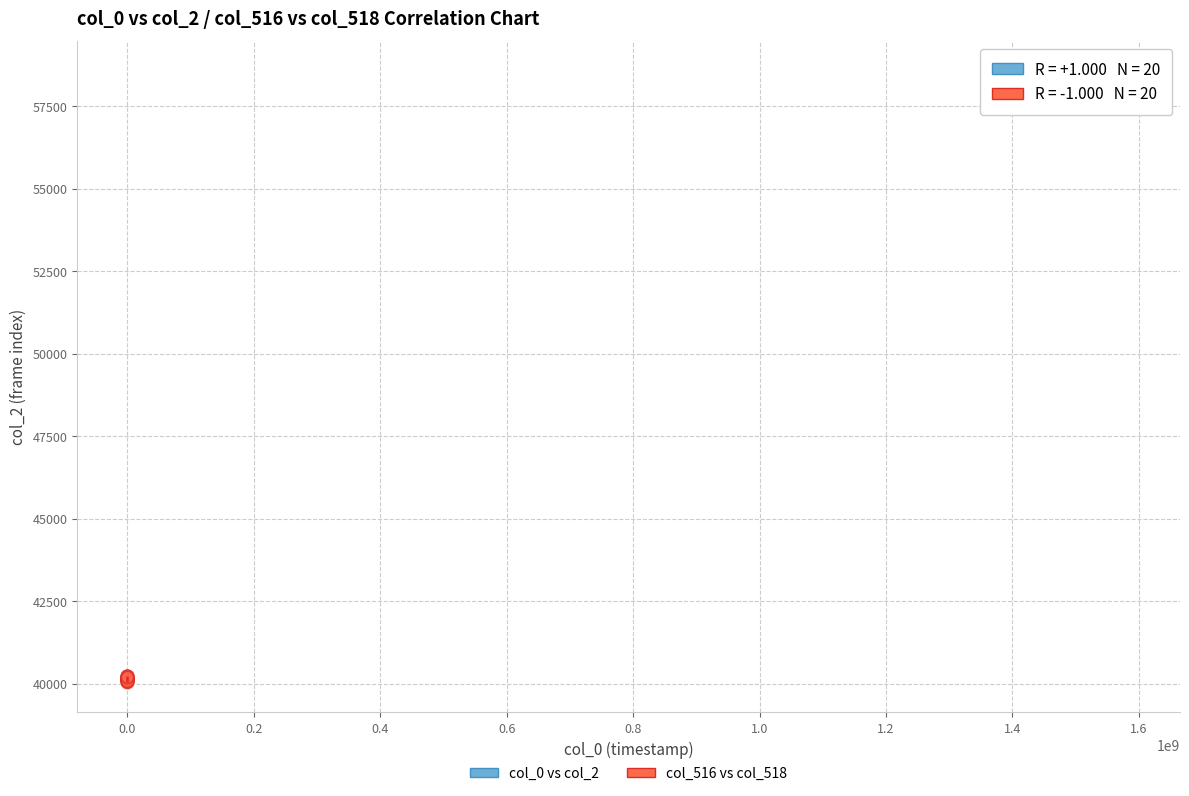

Which series contains the lowest Y value?

col_516 vs col_518